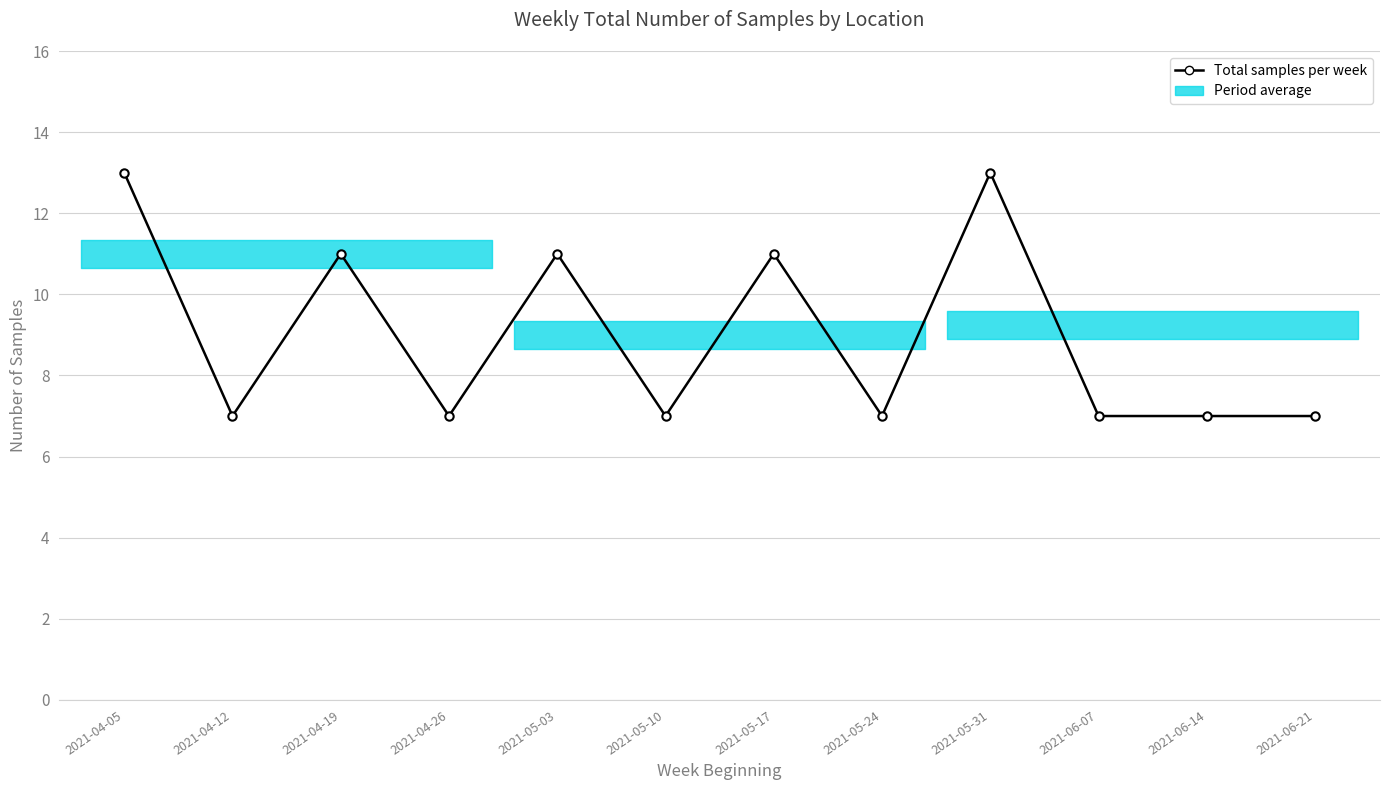

At which category does the data reach its first local peak?

2021-04-19